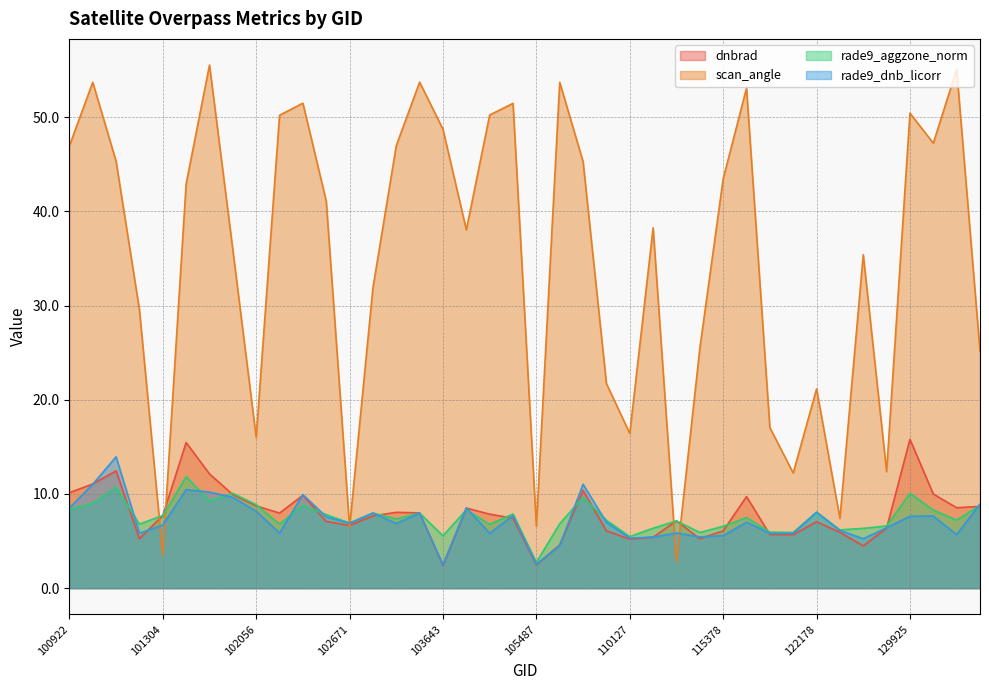

Where is the first local minimum for rade9_aggzone_norm?

101181